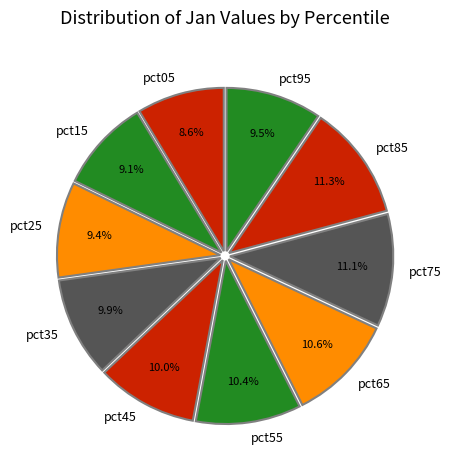

Is the sum of pct85 and pct25 greater than half?

No